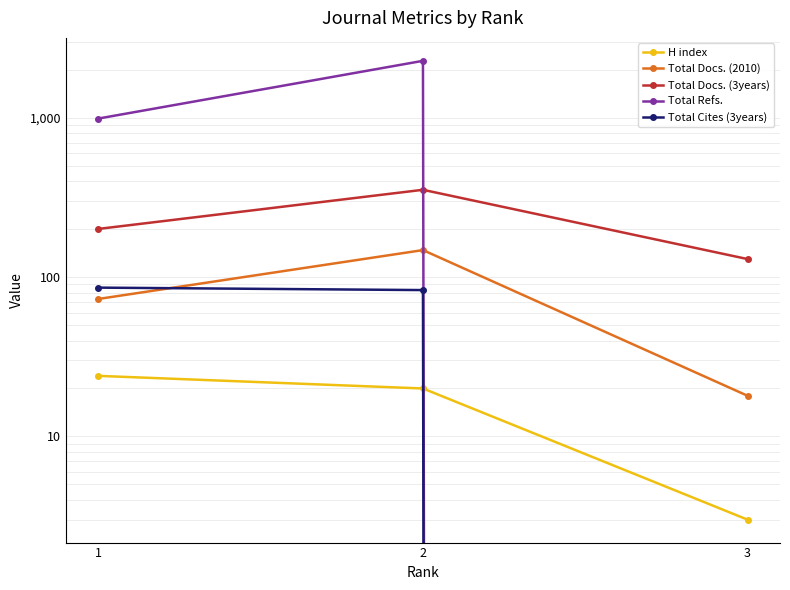

The H index series shows 4 at 3. True or false?

False